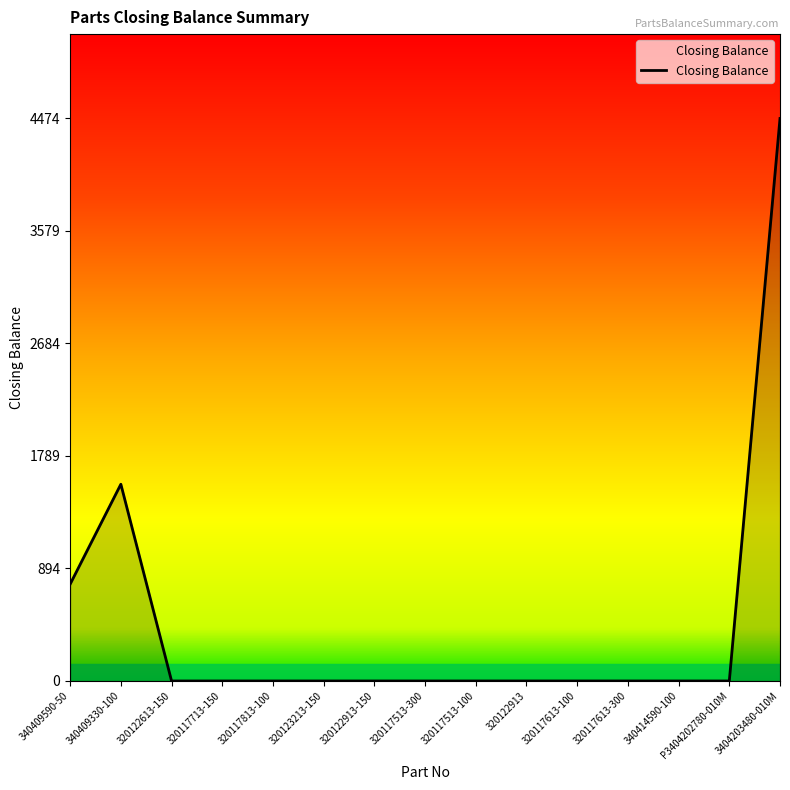

Reading left to right, extract all data points from this chart.

340409590-50=770	340409330-100=1565	320122613-150=0	320117713-150=0	320117813-100=0	320123213-150=0	320122913-150=0	320117513-300=0	320117513-100=0	320122913=0	320117613-100=0	320117613-300=0	340414590-100=0	P3404202780-010M=0	3404203480-010M=4474